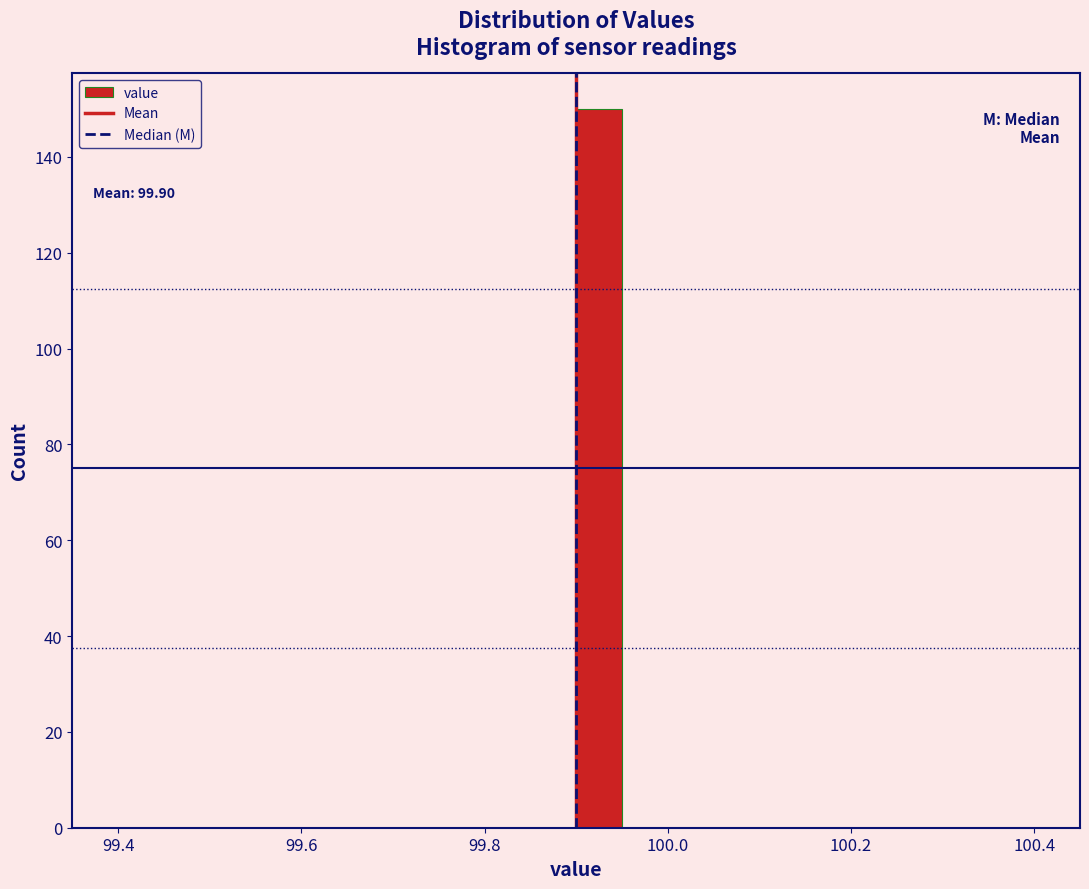

Around what value on the x-axis is the tallest bar? Give the approximate position of its centre, as read against the axis.

99.92